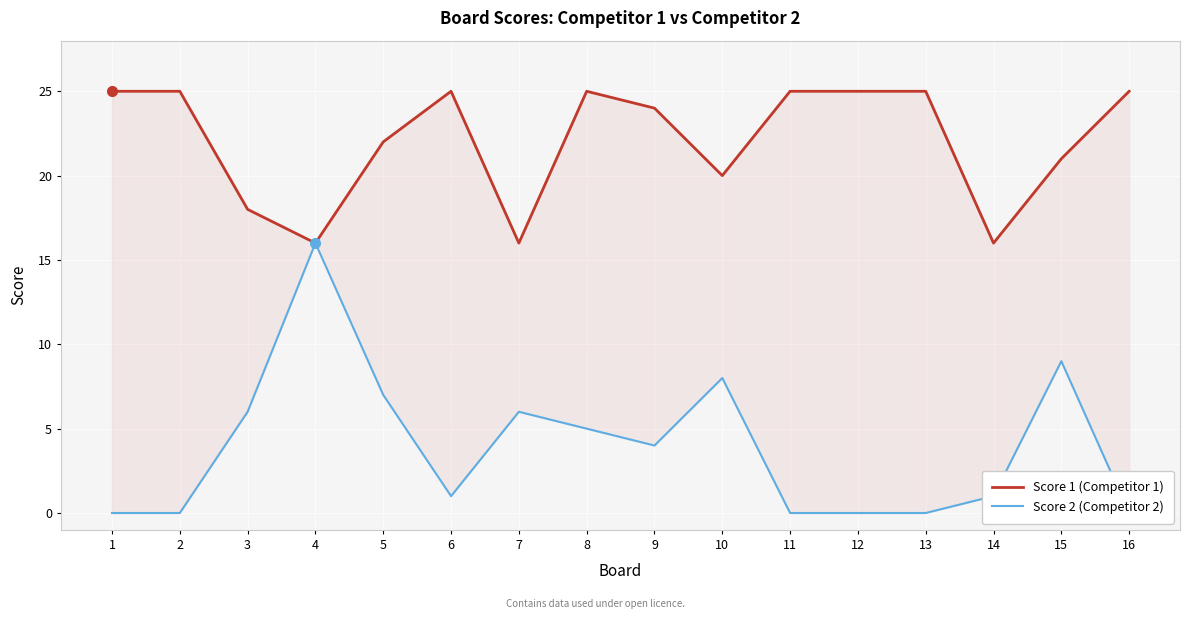

True or false: Score 1 (Competitor 1) has a value of 38 at 5.

False